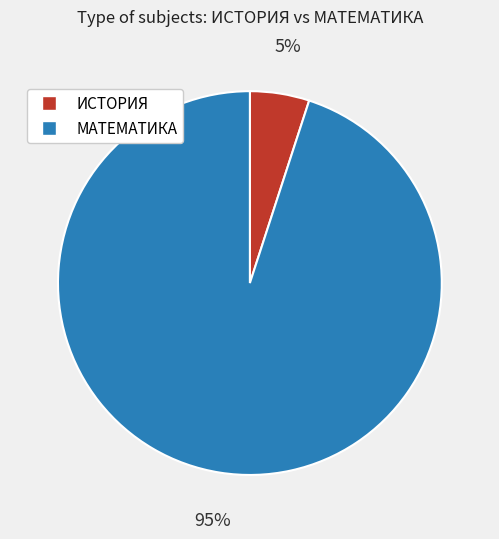

To the nearest percent, what is the average slice percentage?

50%